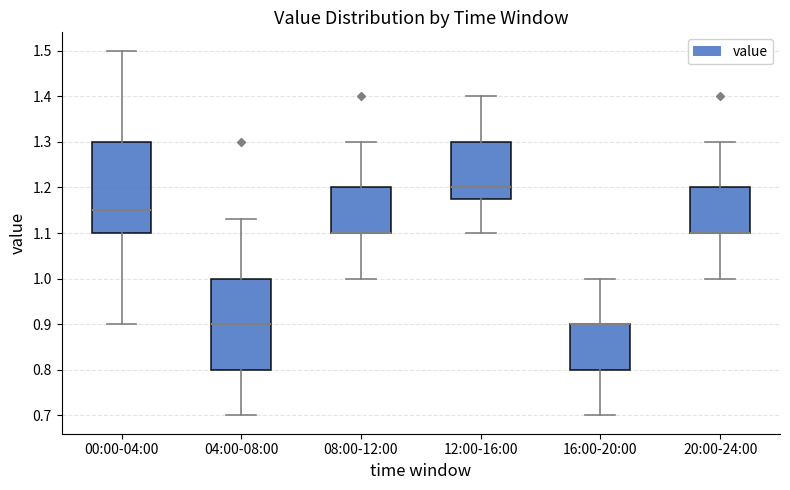

Where is the lower edge of the box for 20:00-24:00 on the y-axis? The values are not printed on the chart, so give them approximately, as read against the axis.

1.10